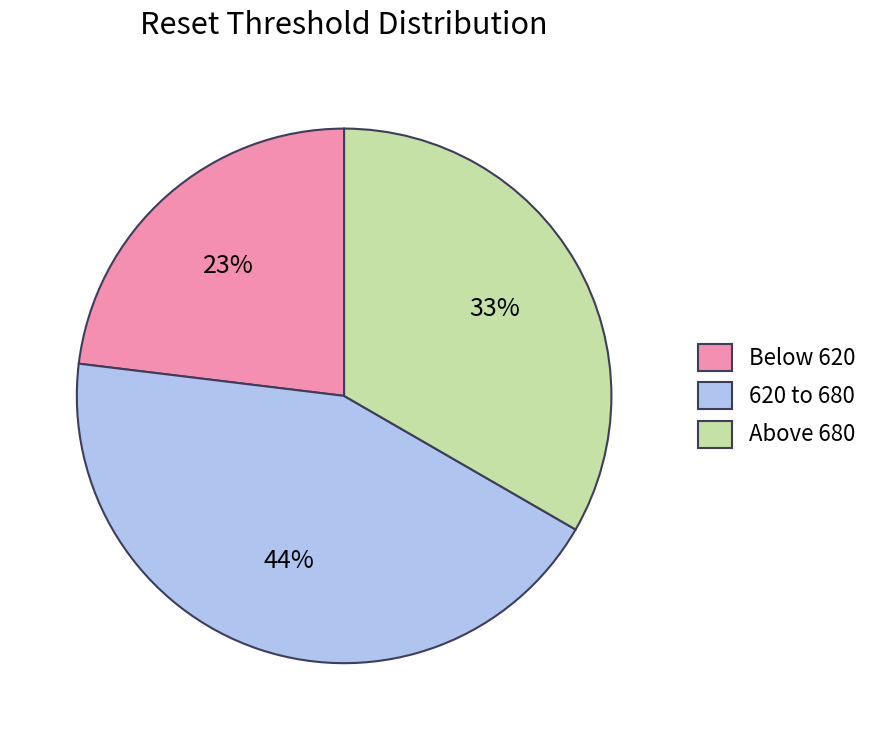

To the nearest percent, what portion does Above 680 represent?

33%